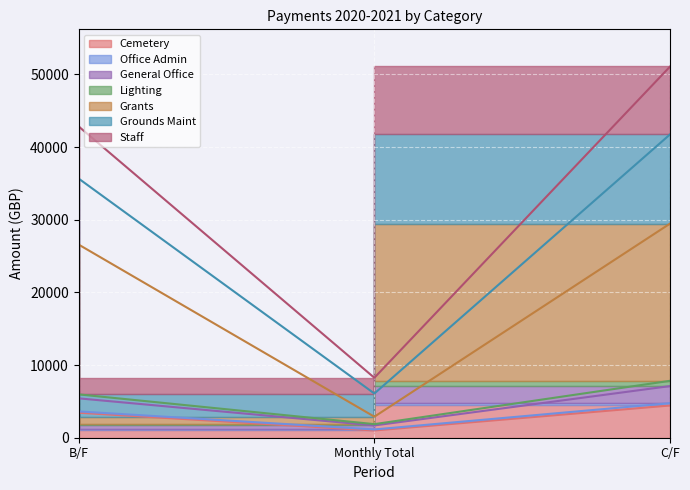

What position from the right is C/F?

1